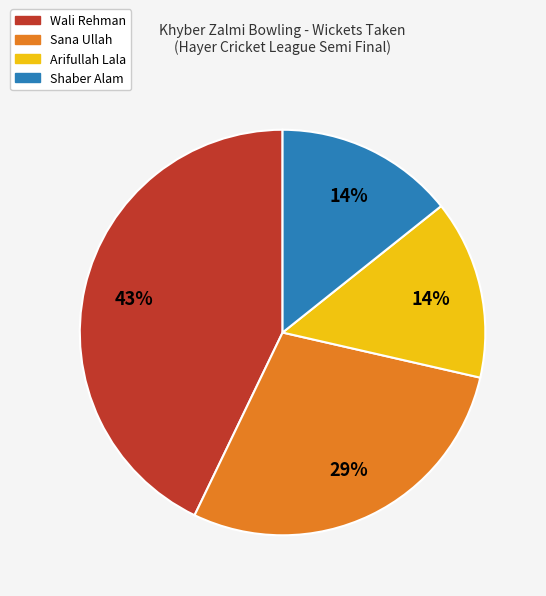

To the nearest percent, what is the difference between the largest and smallest slice percentages?

29%